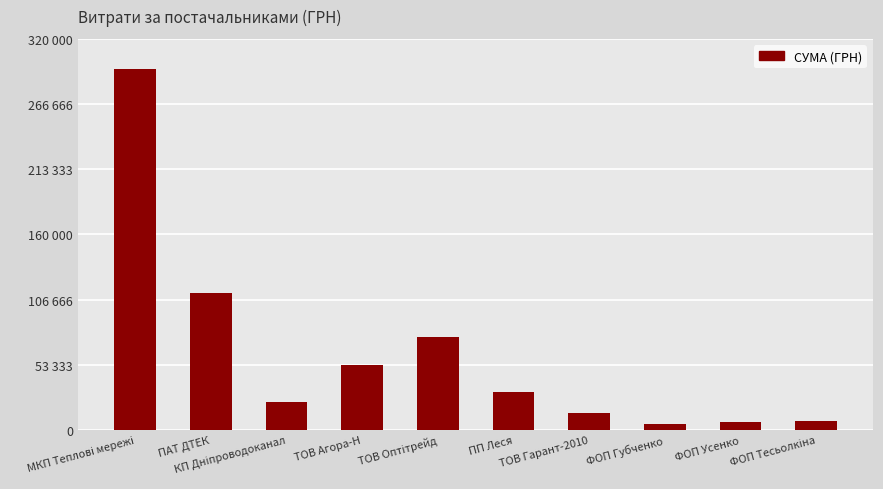

Are the bars grouped side by side (vs. stacked)?

No